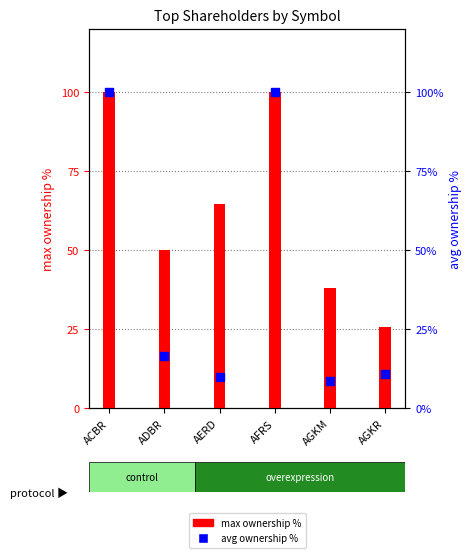

Which series reaches the minimum Y coordinate?

avg ownership %